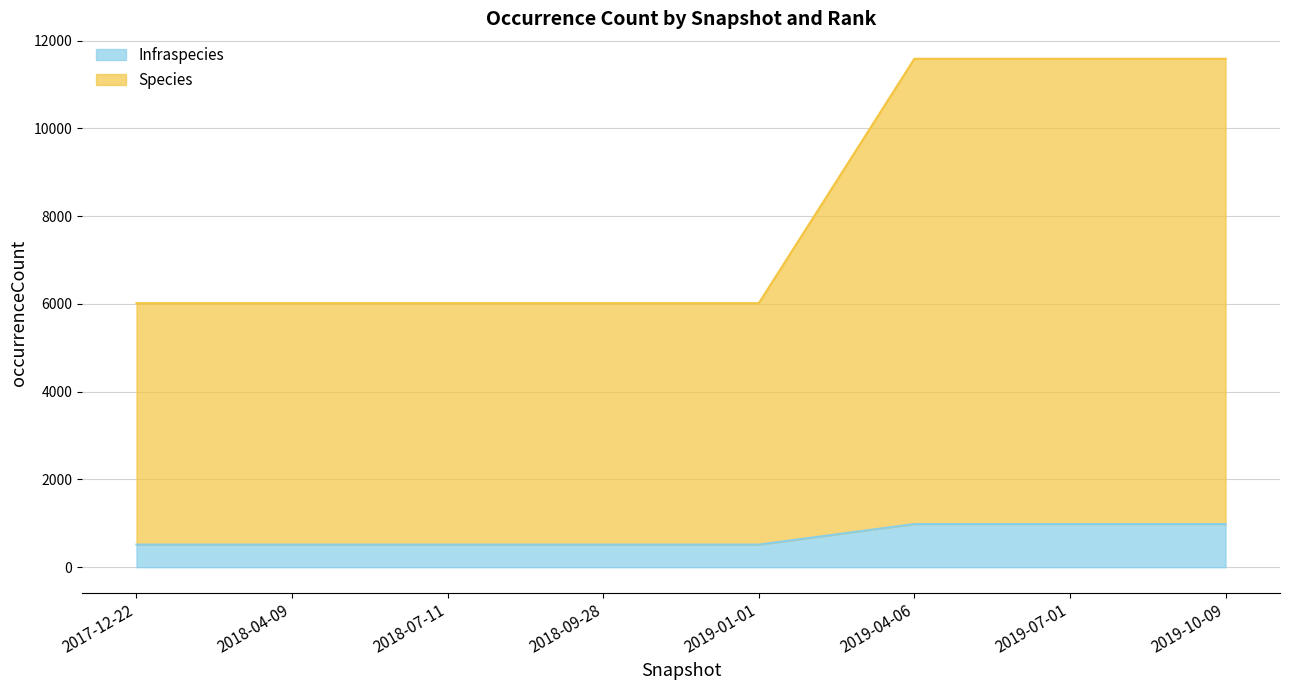

What are all the series names shown in the legend?

Infraspecies, Species